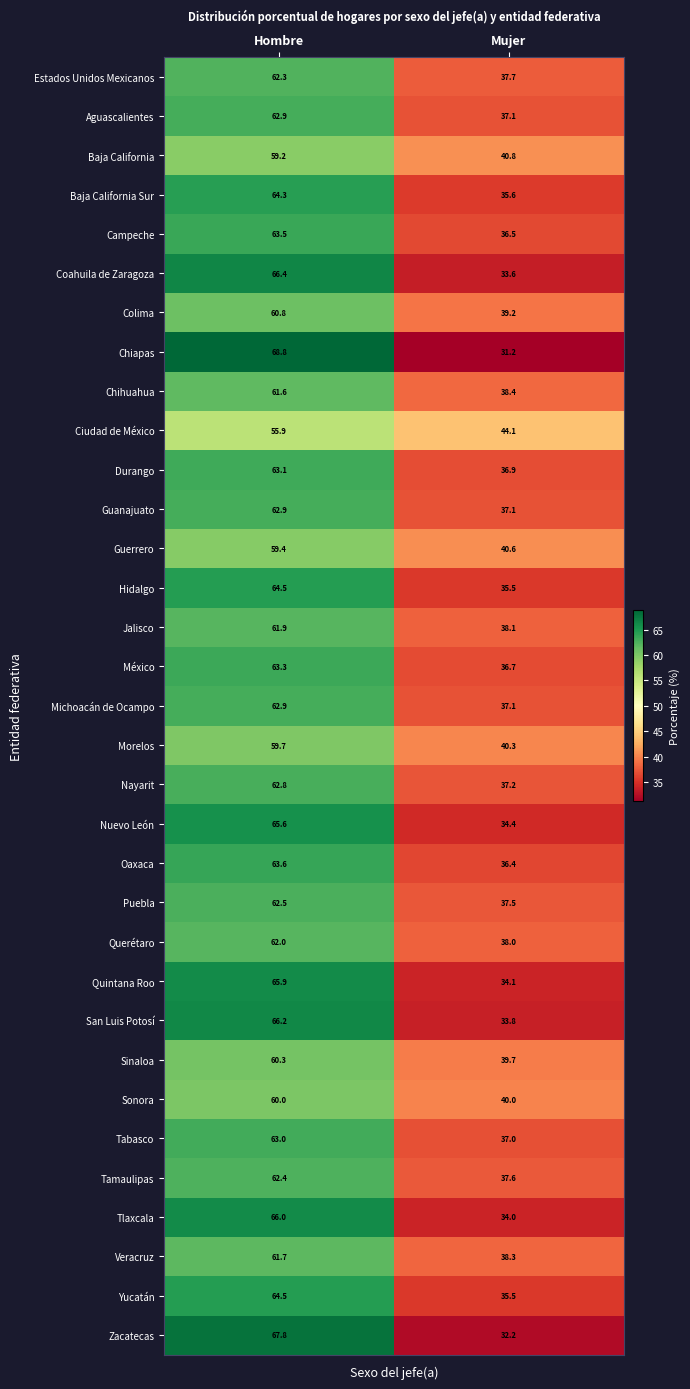

Which category has the lowest value in the Nayarit series?

Mujer